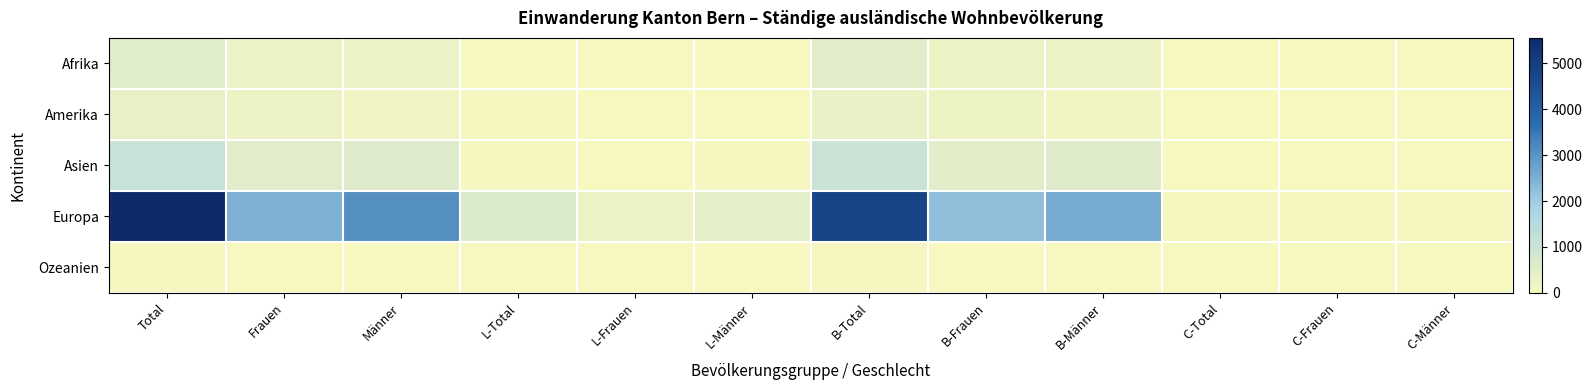

What is the total value across all series at B-Total?

6719